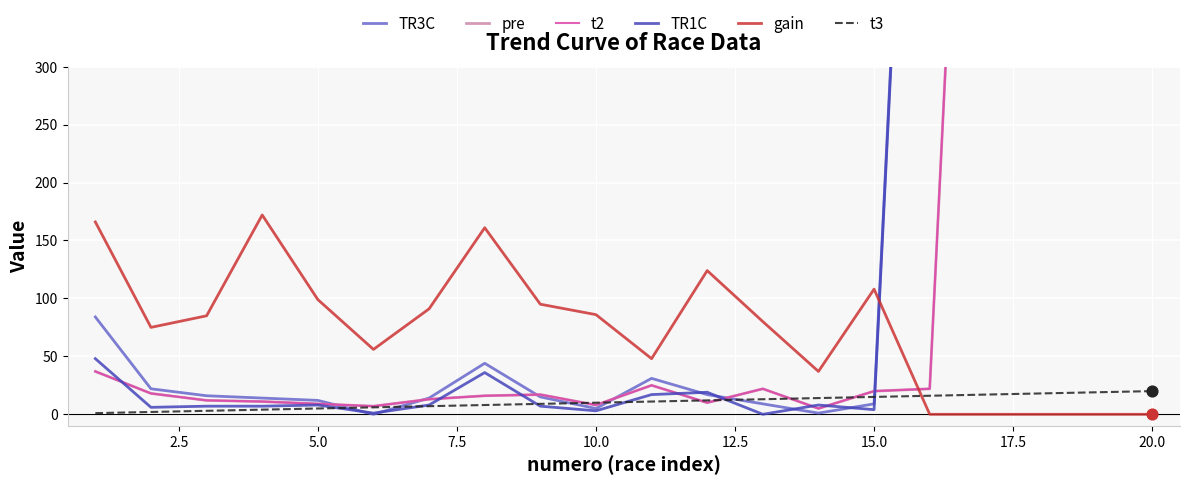

At how many categories does at least one series exceed 1661?

4